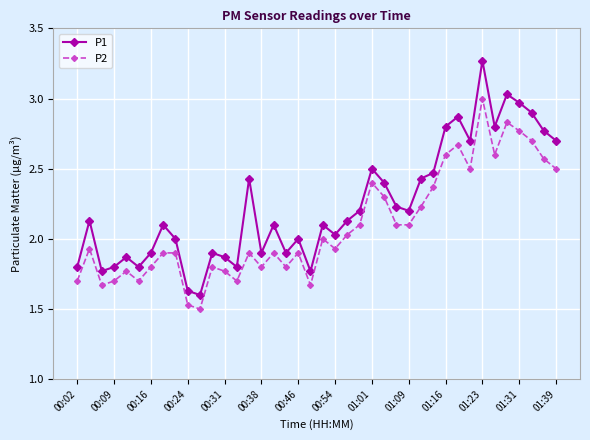

True or false: P1 and P2 cross at least once.

False